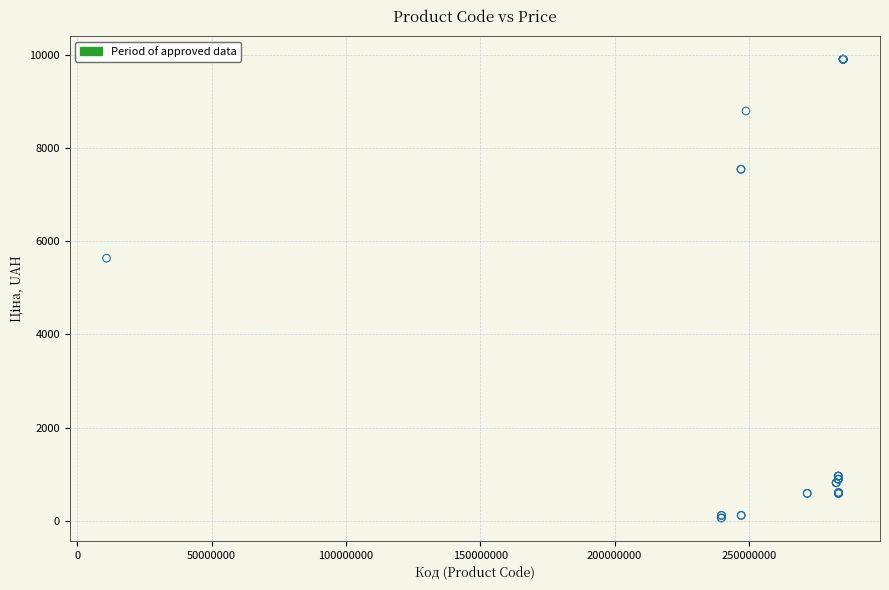

What Y value in the scatter plot is closest to 4982?

5636.0